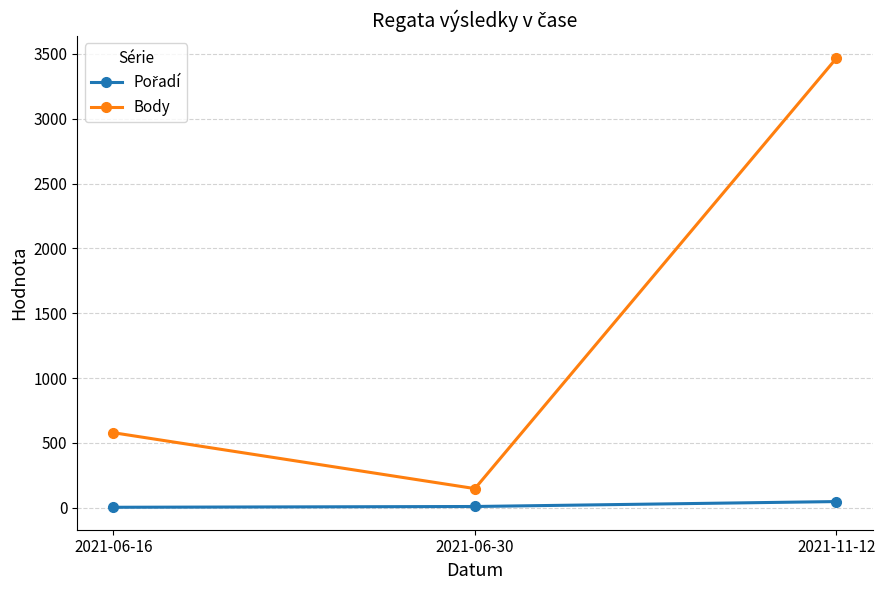

What is the greatest value displayed?

3466